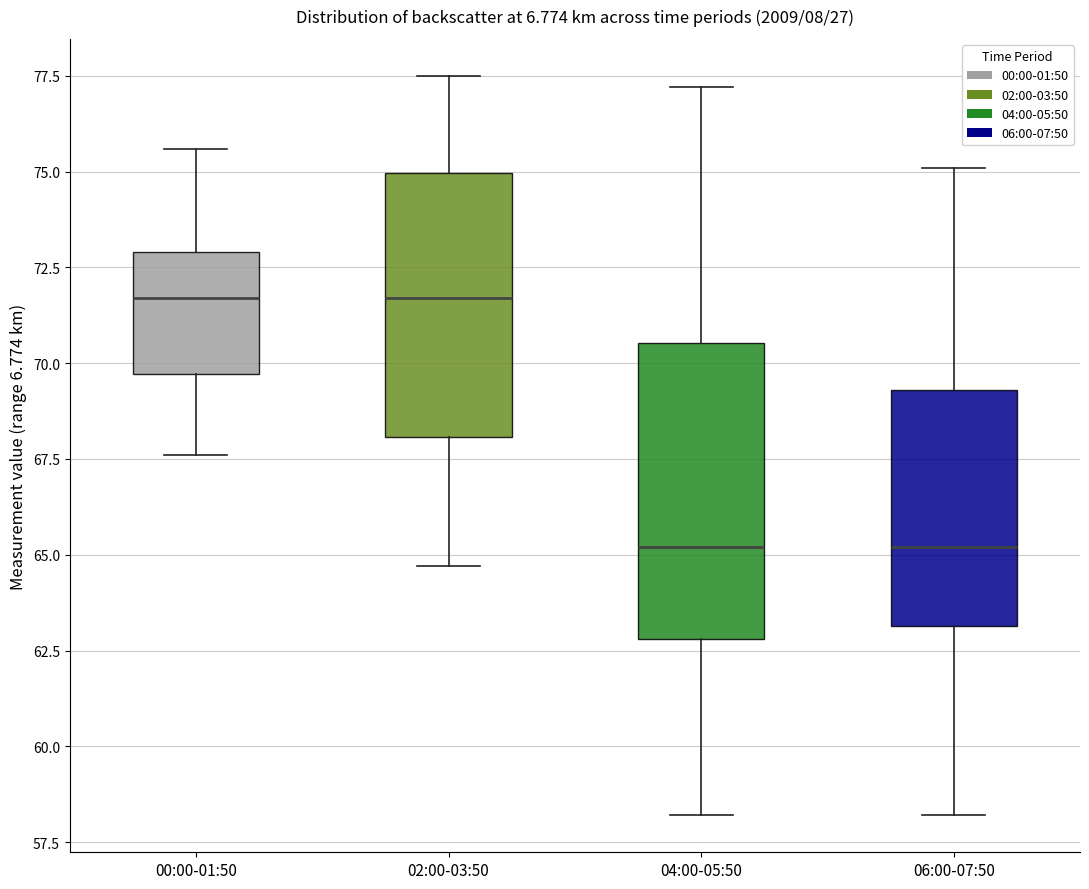

Reading left to right, transcribe this box plot: for each box, give where its median line is, the range the box spans, and where its two whiskers end, as read against the y-axis. The values are not printed on the chart, so give them approximately, as read against the axis.

00:00-01:50: median 71.5, box 69.5 to 73.0, whiskers 67.5 to 75.5
02:00-03:50: median 71.5, box 68.0 to 75.0, whiskers 64.5 to 77.5
04:00-05:50: median 65.0, box 63.0 to 70.5, whiskers 58.0 to 77.0
06:00-07:50: median 65.0, box 63.0 to 69.5, whiskers 58.0 to 75.0